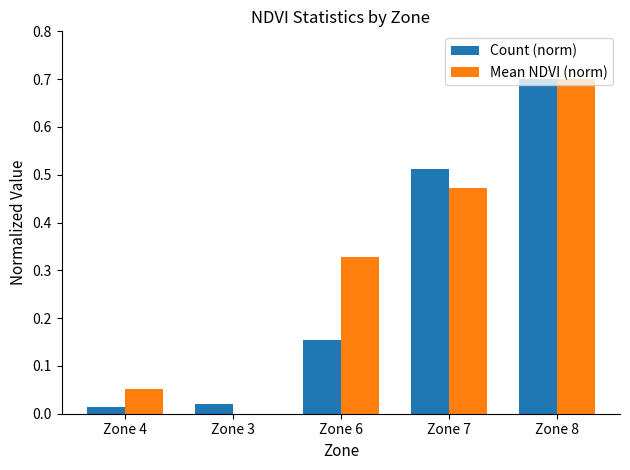

Is it true that Count (norm) equals 0.7 at Zone 8?

True